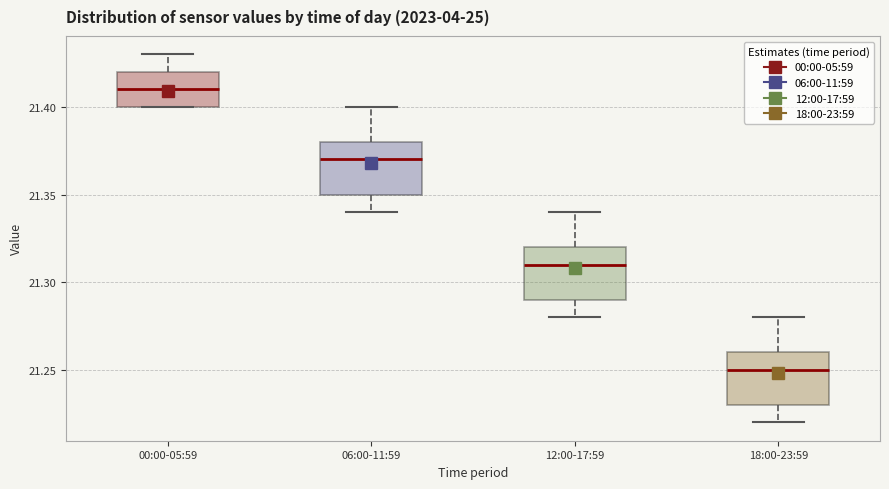

Reading left to right, transcribe this box plot: for each box, give where its median line is, the range the box spans, and where its two whiskers end, as read against the y-axis. The values are not printed on the chart, so give them approximately, as read against the axis.

00:00-05:59: median 21.41, box 21.40 to 21.42, whiskers 21.40 to 21.43
06:00-11:59: median 21.37, box 21.35 to 21.38, whiskers 21.34 to 21.40
12:00-17:59: median 21.31, box 21.29 to 21.32, whiskers 21.28 to 21.34
18:00-23:59: median 21.25, box 21.23 to 21.26, whiskers 21.22 to 21.28